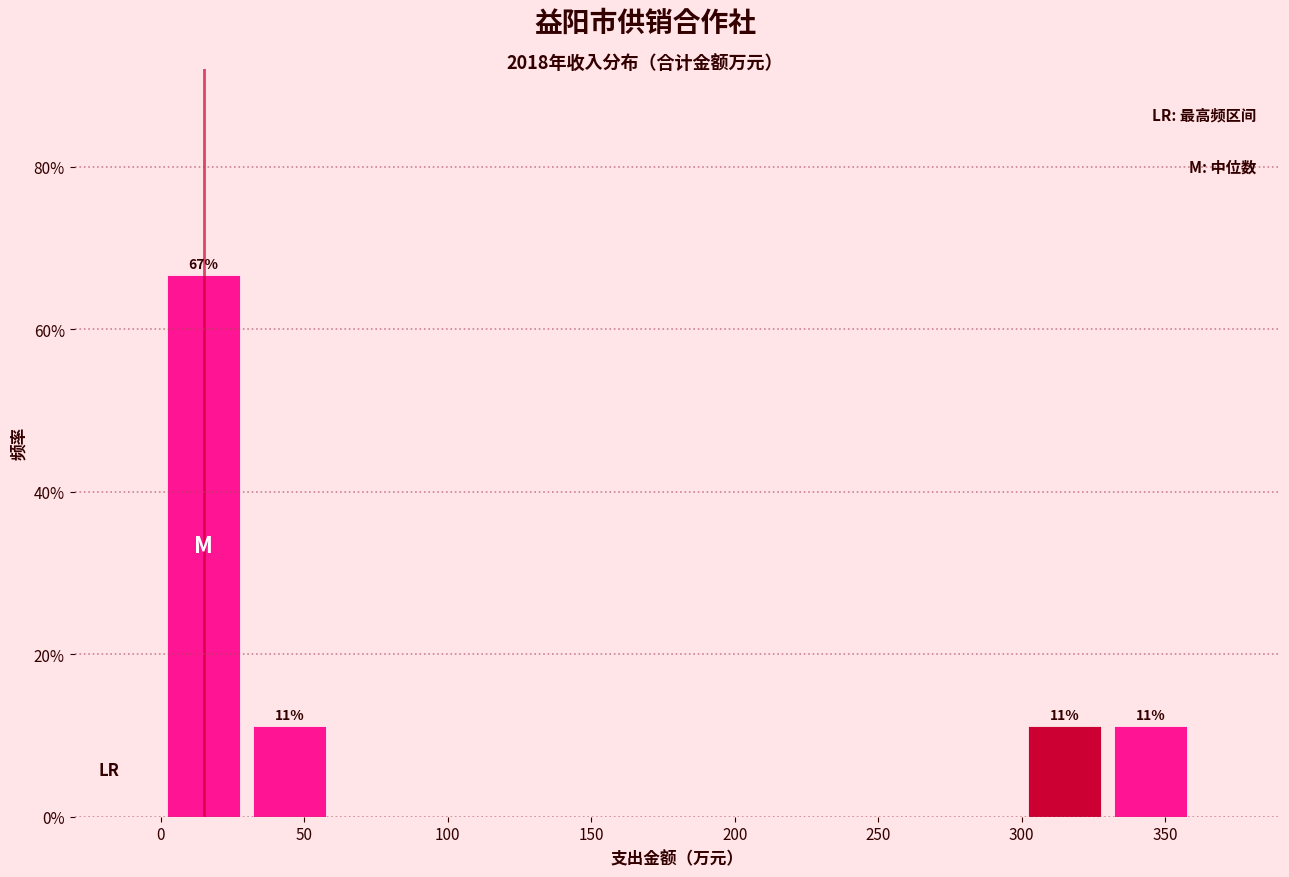

Which range on the x-axis has the tallest bar?

0 to 30